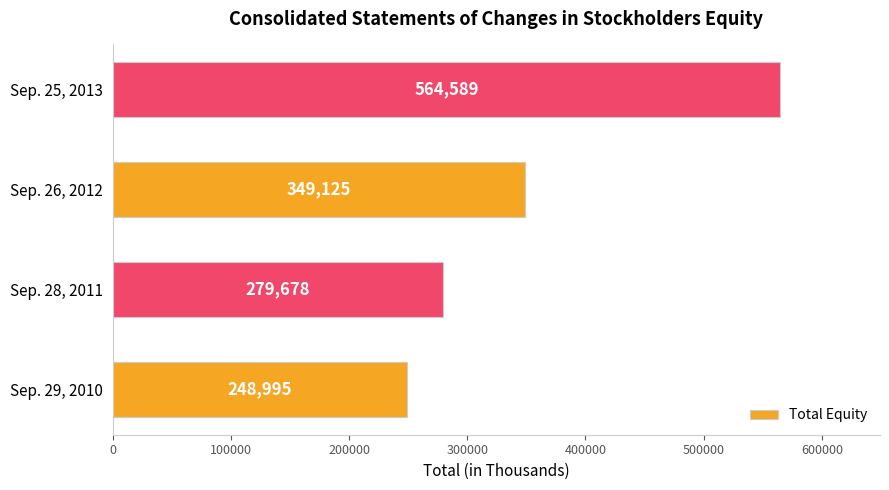

The chart shows a value of 349125 at Sep. 26, 2012. True or false?

True